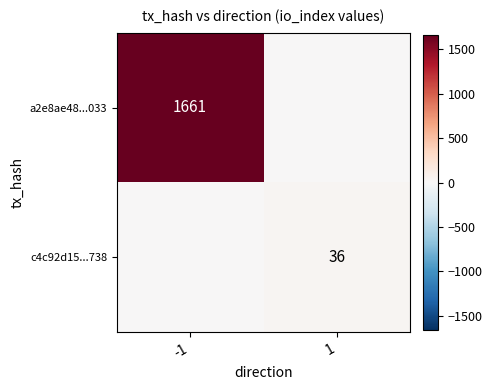

True or false: c4c92d15...738 has a value of 36 at 1.

True